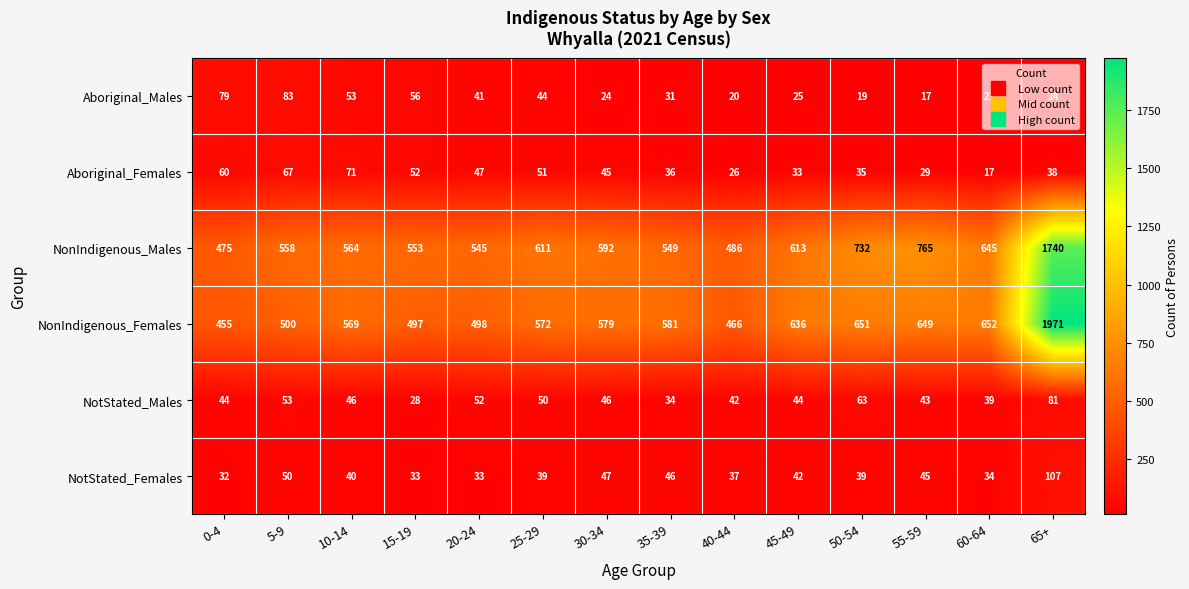

The Aboriginal_Males series shows 31 at 35-39. True or false?

True